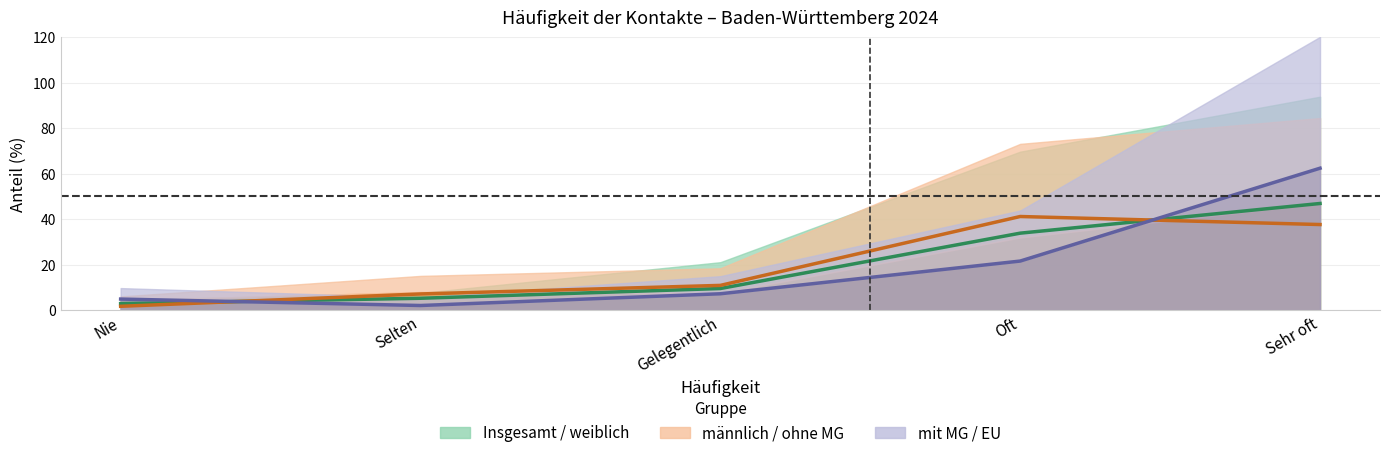

Where is mit MG zusammen nearest to the value 32?

Oft